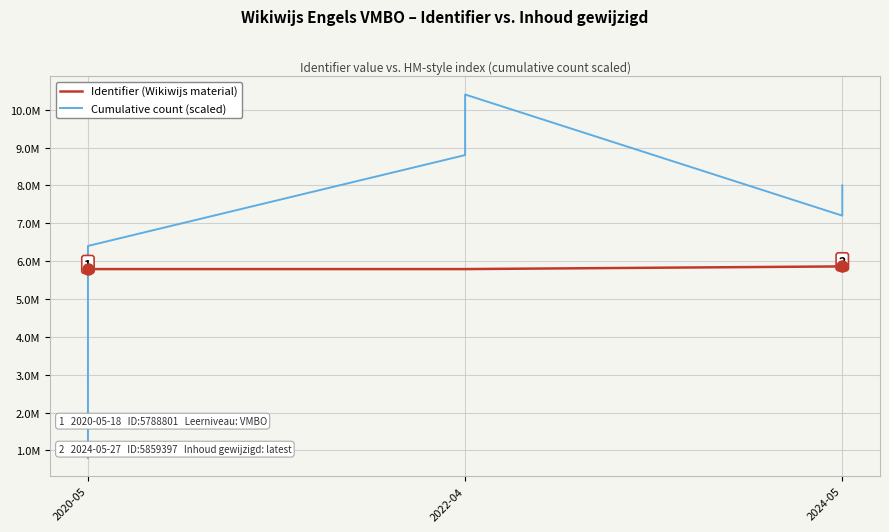

True or false: Identifier (Wikiwijs material) has more than 1 points higher than both neighbors.

False